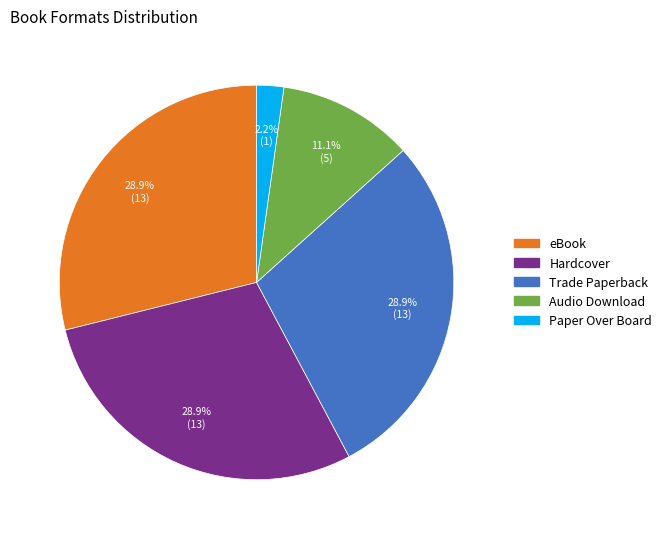

What percentage is the Paper Over Board slice, to the nearest percent?

2%